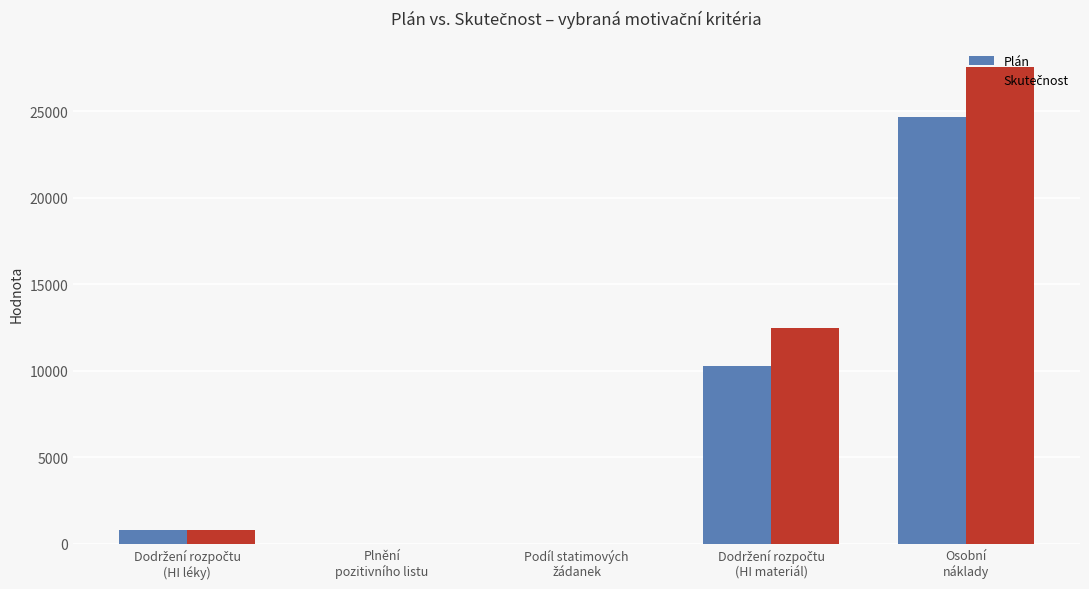

How many data points does each series have?

5